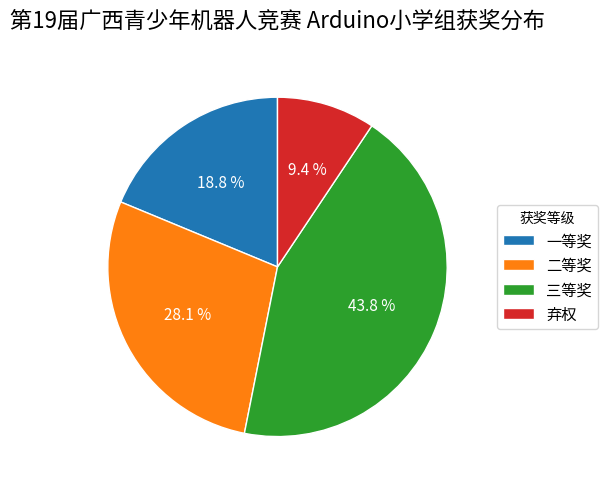

Count the number of slices in the pie.

4